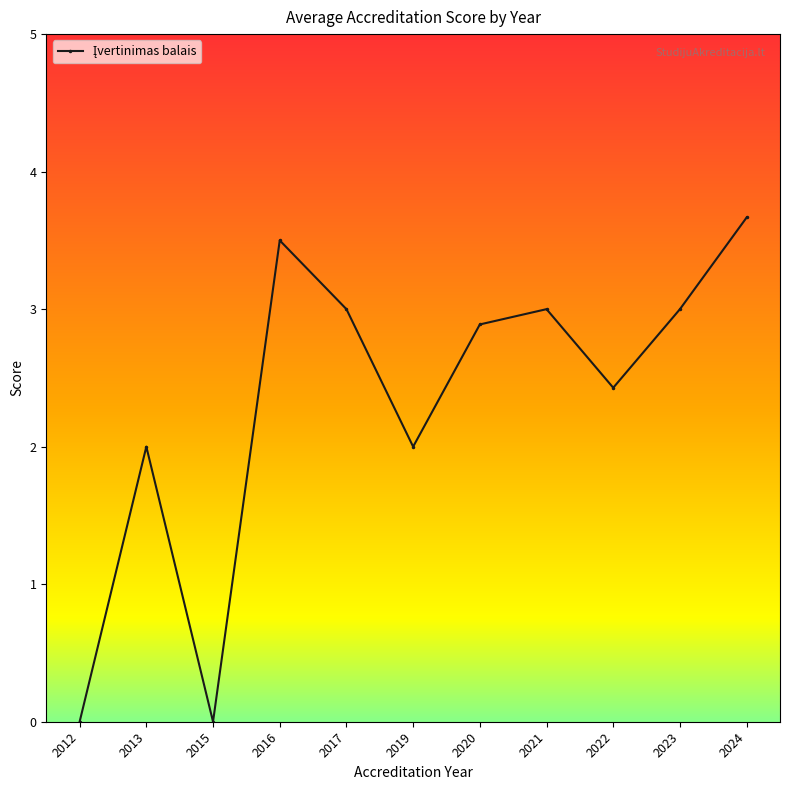

Approximately how many times larger is the value at 2016 compared to 2021?

1.2